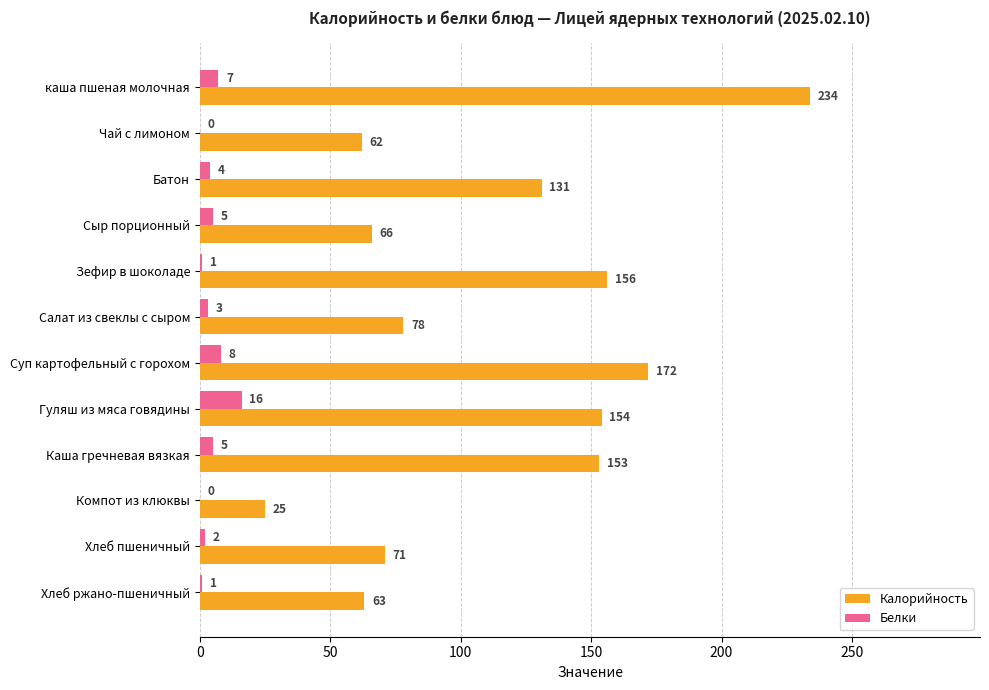

Where is Белки nearest to the value 8?

Суп картофельный с горохом